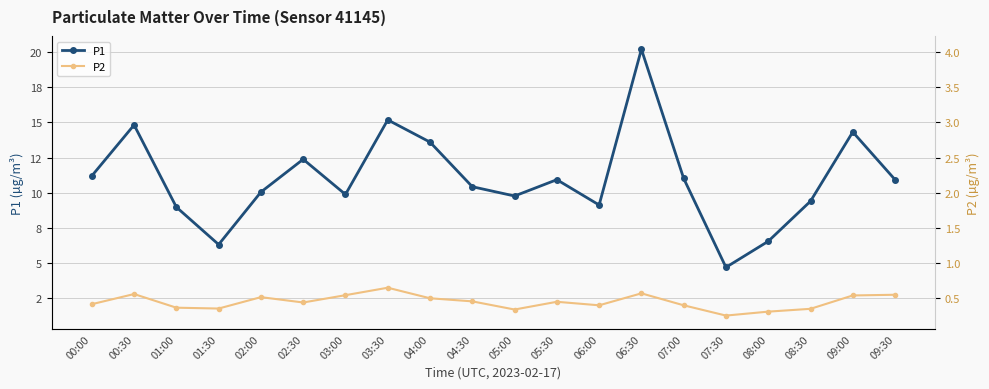

What is the greatest value displayed?

20.2